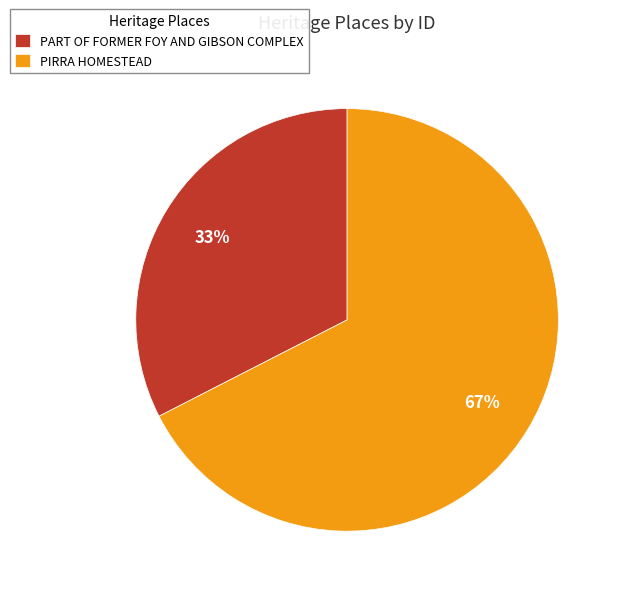

Do PIRRA HOMESTEAD and PART OF FORMER FOY AND GIBSON COMPLEX together represent more than half of the pie?

Yes